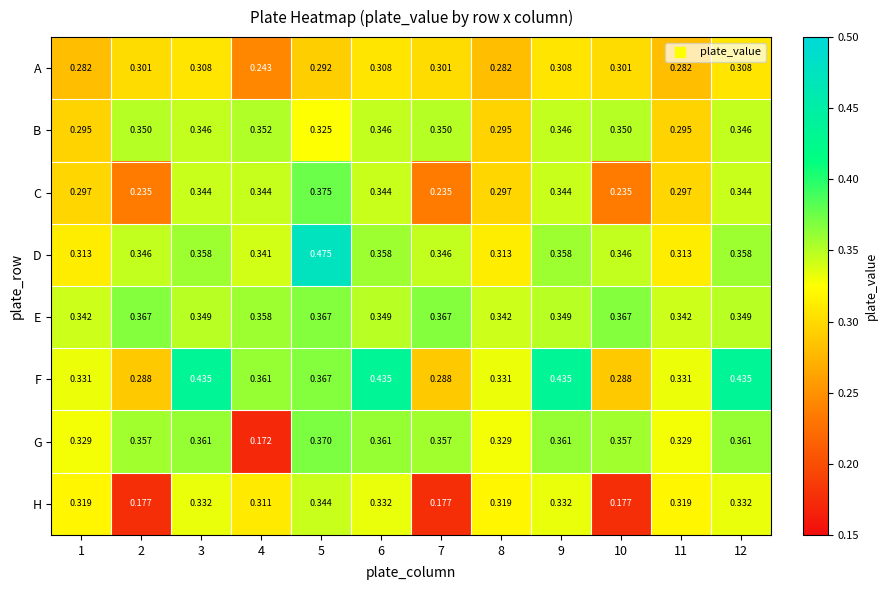

At how many categories does at least one series exceed 0?

12